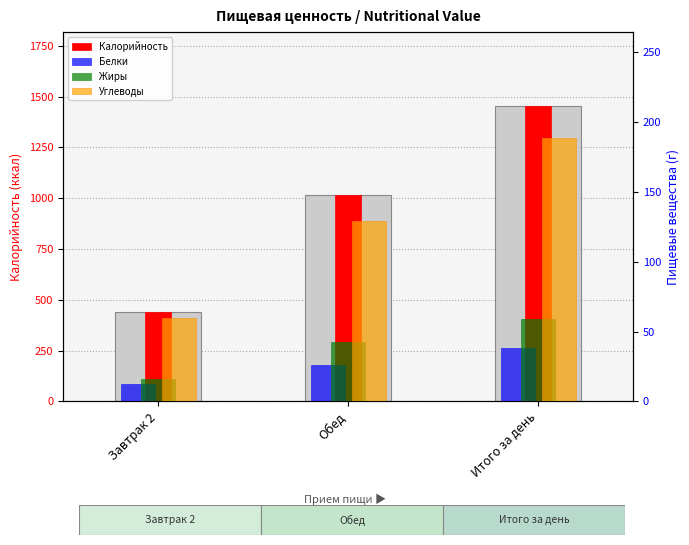

At how many categories does at least one series exceed 844?

2